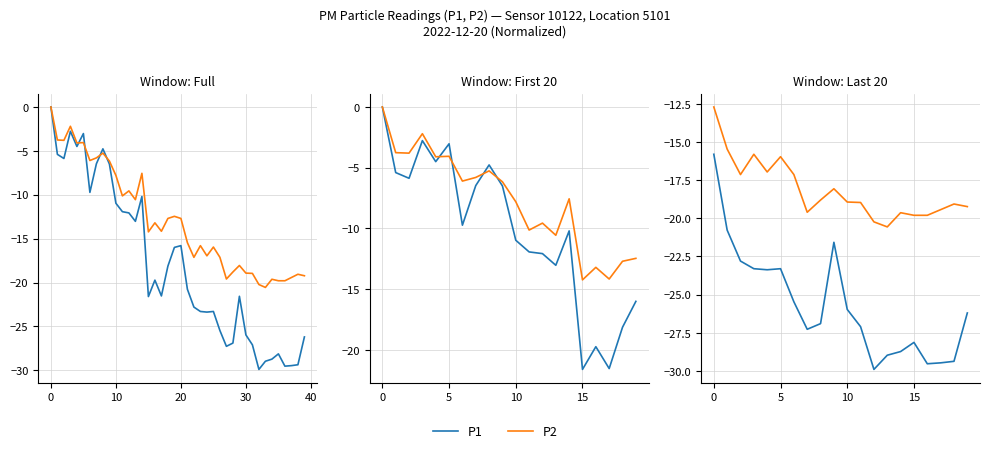

Rank the series by their average value, from highest to lowest.

P2, P1